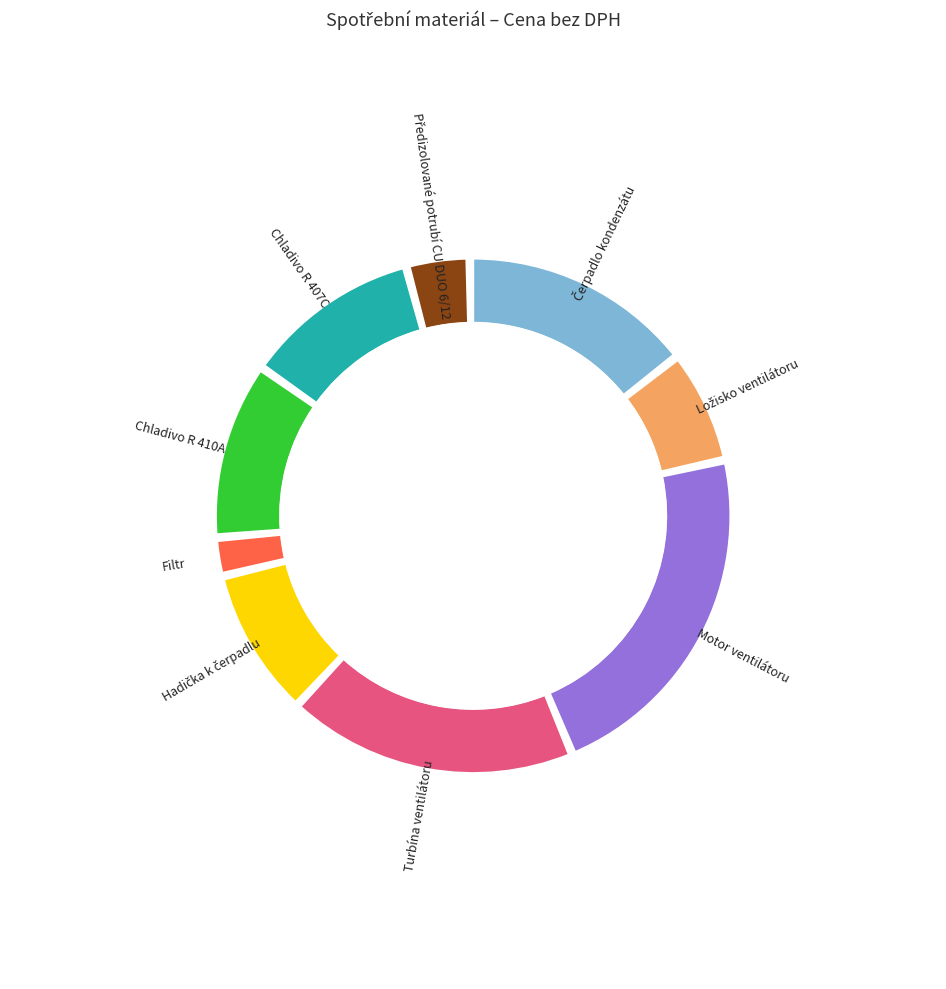

Does Předizolované potrubí CU DUO 6/12 represent more than half of the total?

No